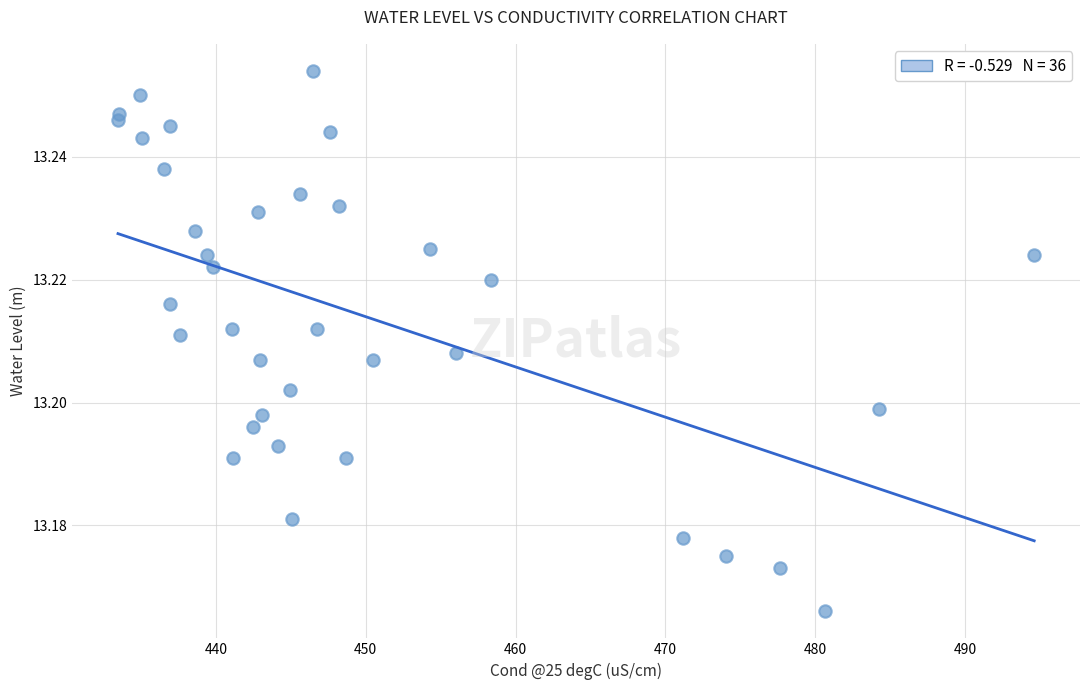

What is the range of X values (max minus min)?

61.1